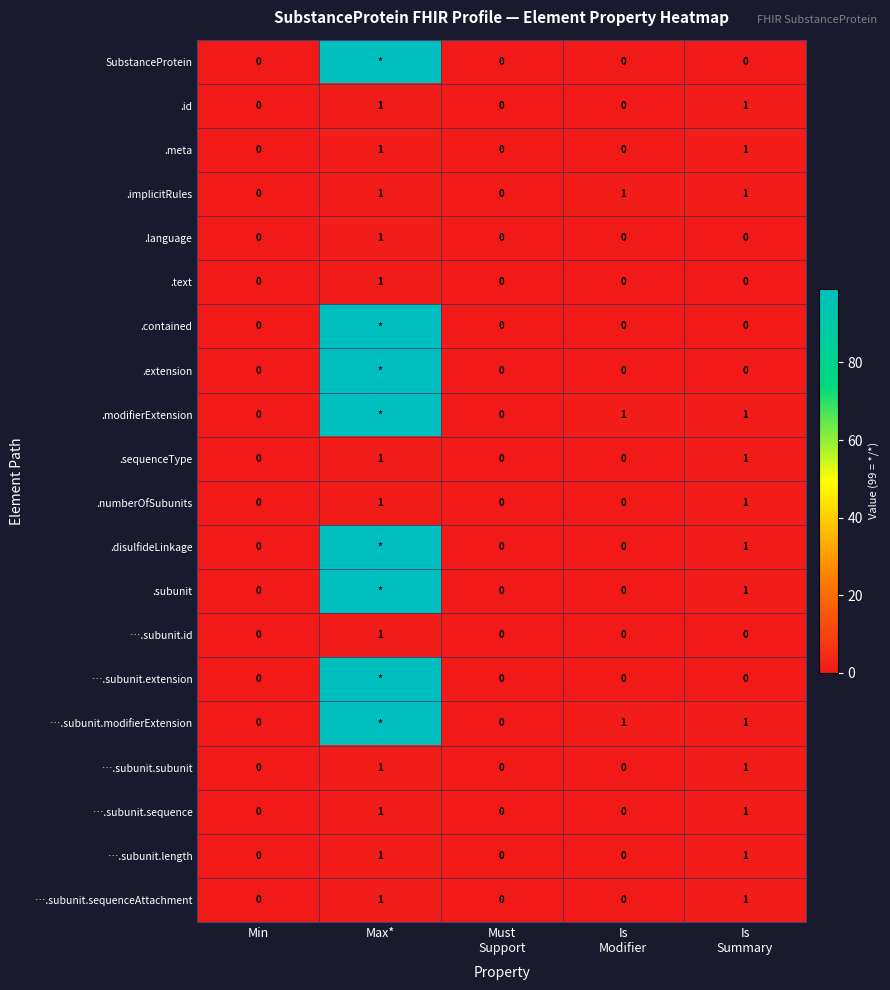

True or false: ….subunit.sequence has a value of 0 at Min.

True